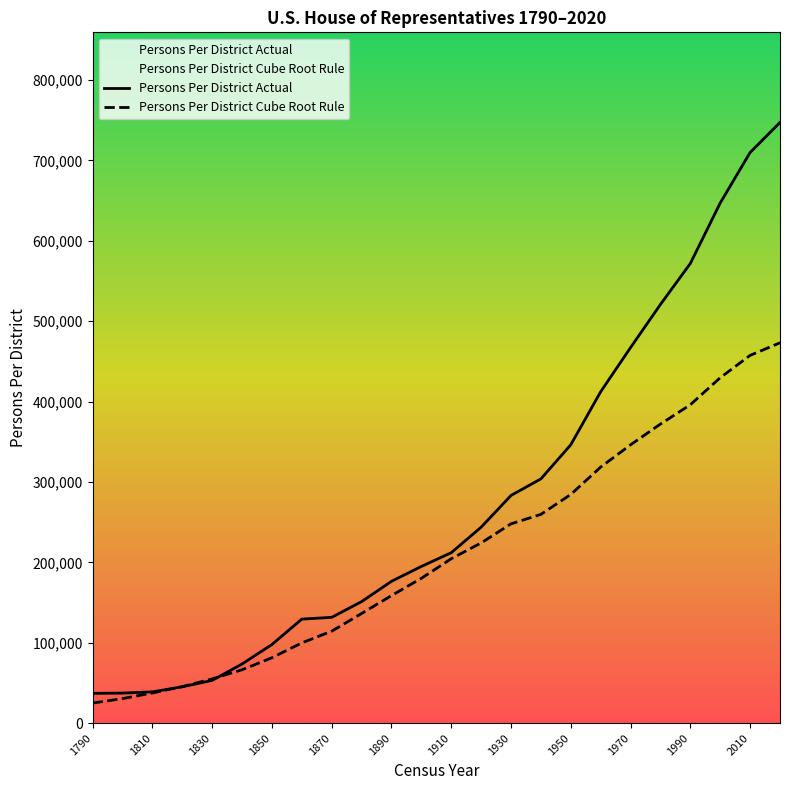

What is the sum of all Persons Per District Cube Root Rule values?

5044202